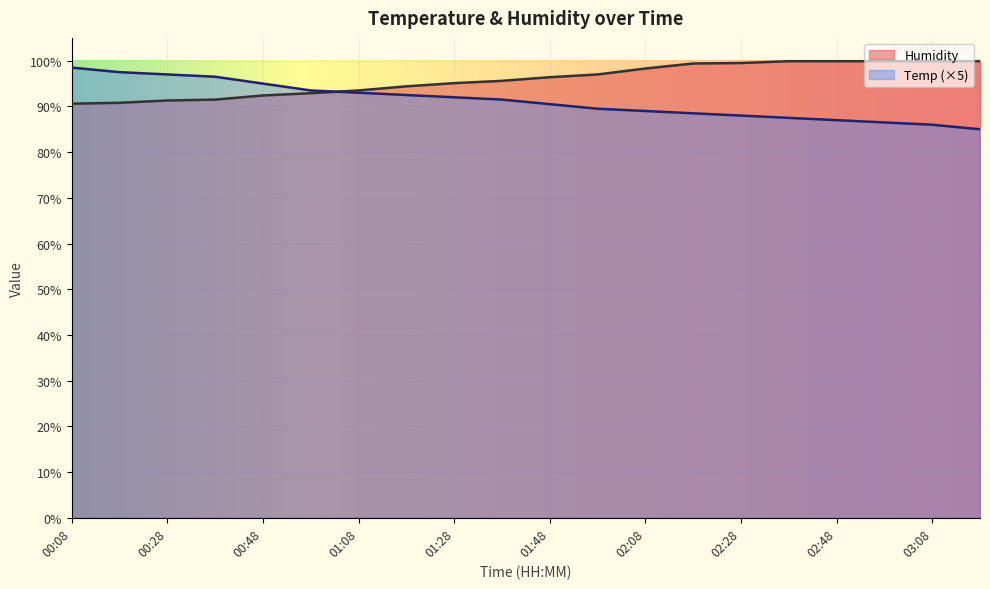

Rank the series at 02:18 from highest to lowest value.

Humidity, Temp